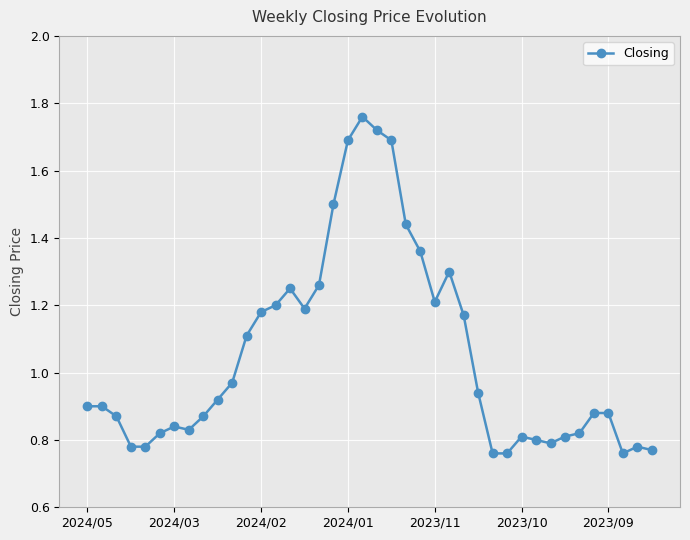

What is the average value?

1.1